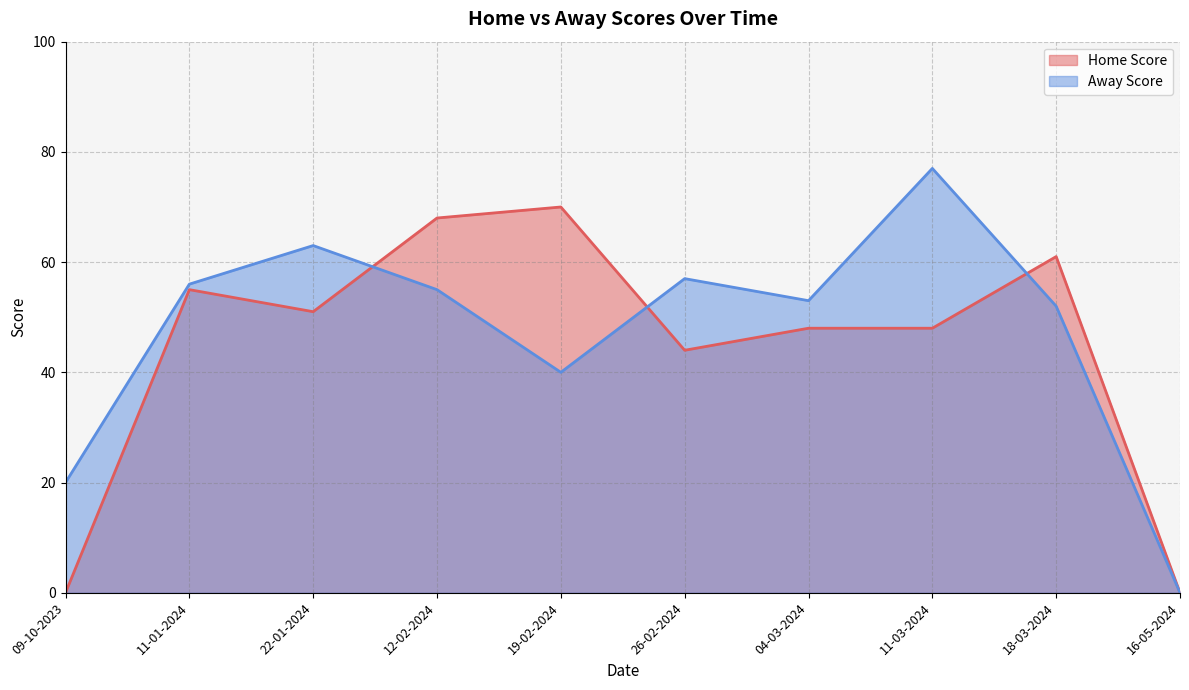

How many times do Away Score and Home Score cross each other?

3